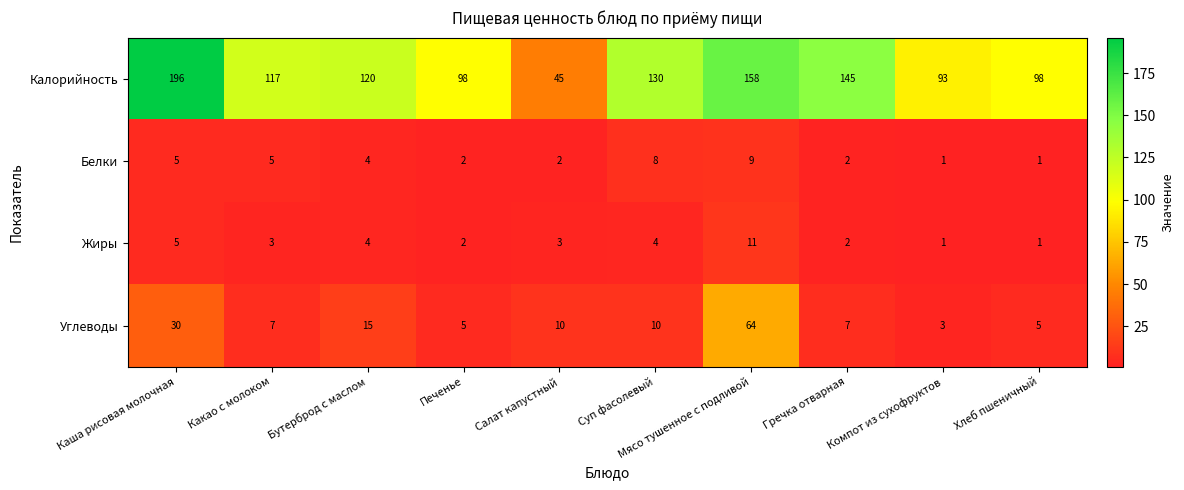

Which series has the largest total across all categories?

Калорийность